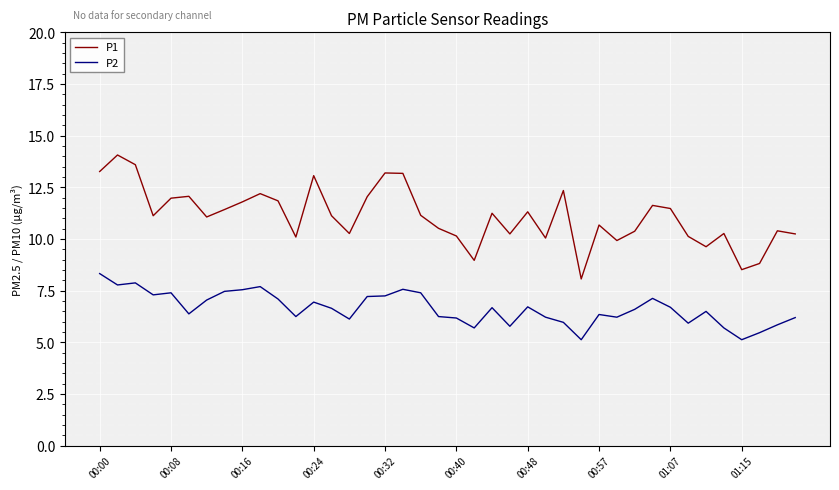

True or false: P1 has more than 0 points higher than both neighbors.

True